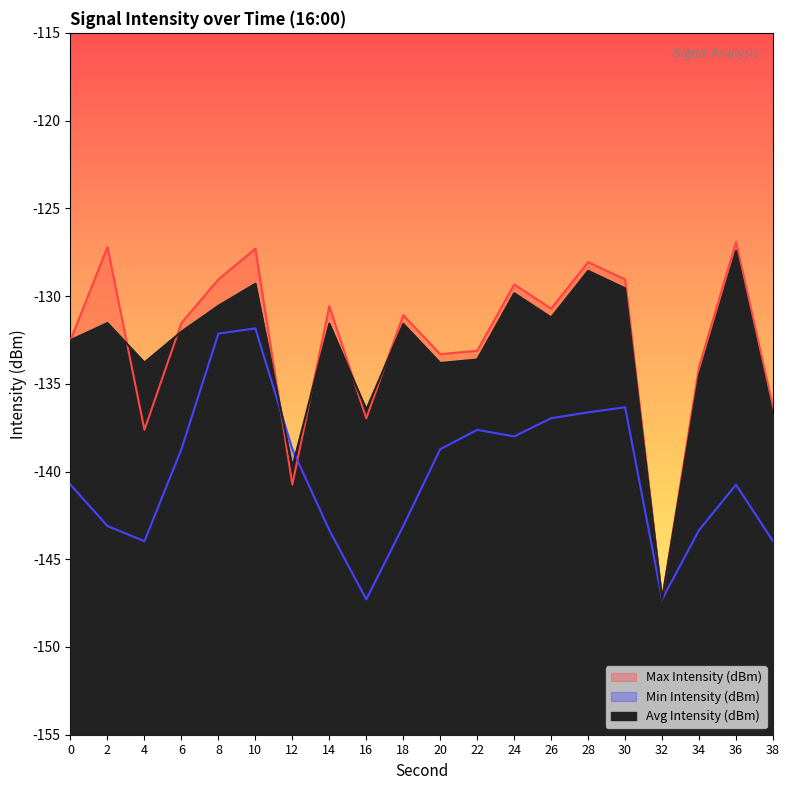

What is the value of the Avg Intensity (dBm) point at the 11th from the left?

-133.8